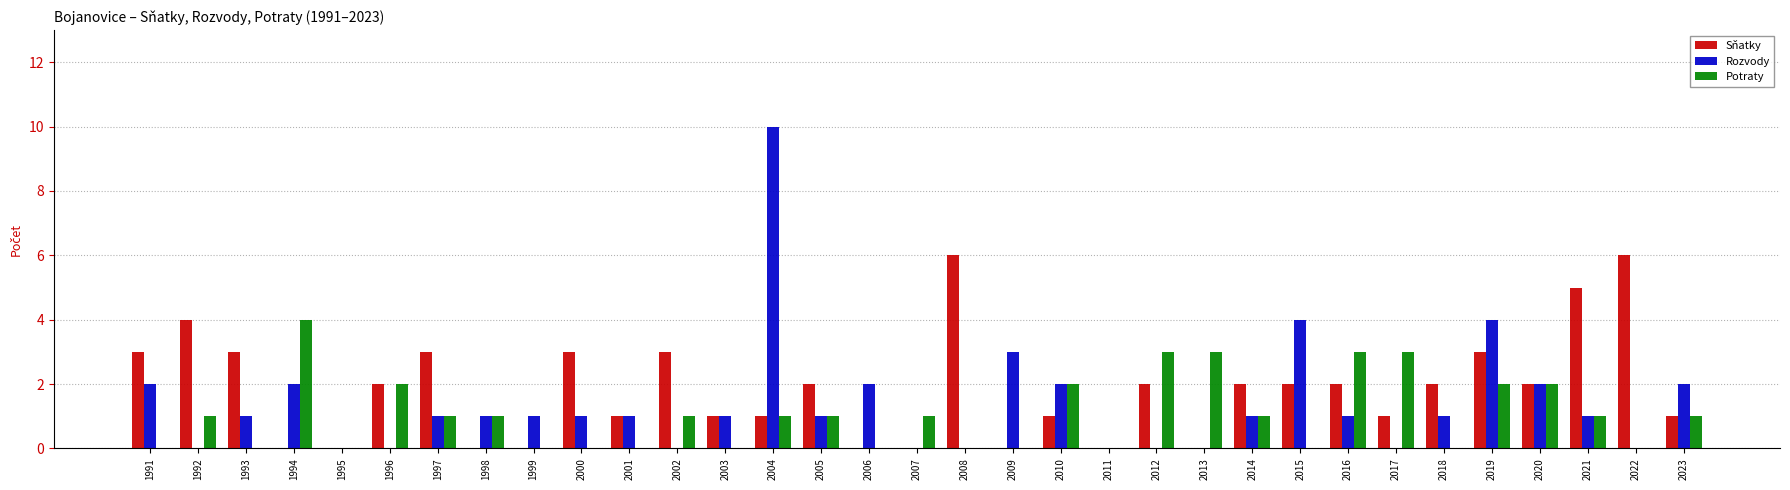

What is the total value across all series at 2017?

4